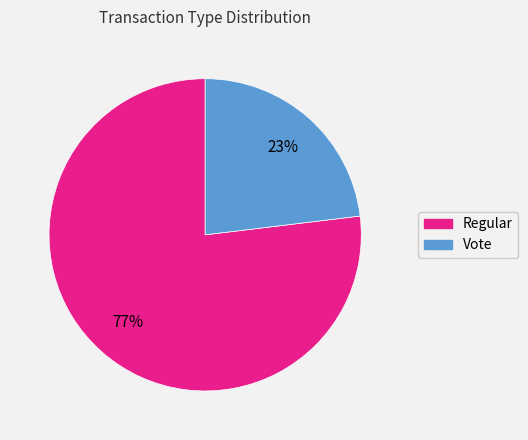

To the nearest percent, what is the combined percentage of Vote and Regular?

100%